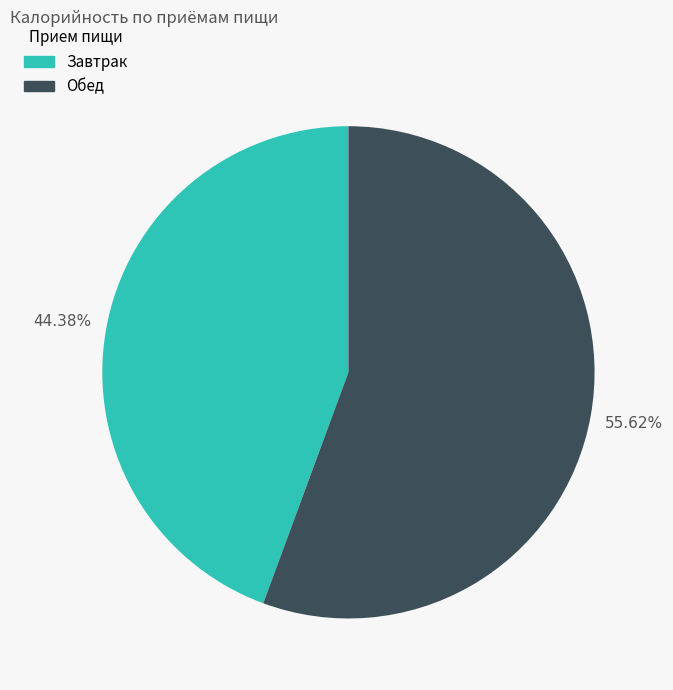

Which slice is the largest?

Обед